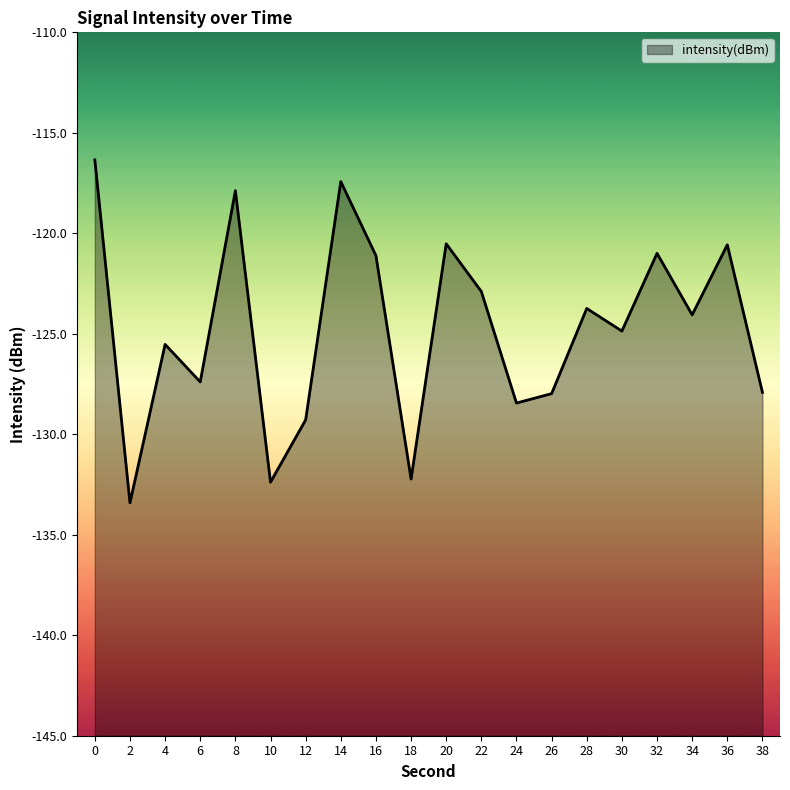

True or false: the data shows -122.9 at 22.

True